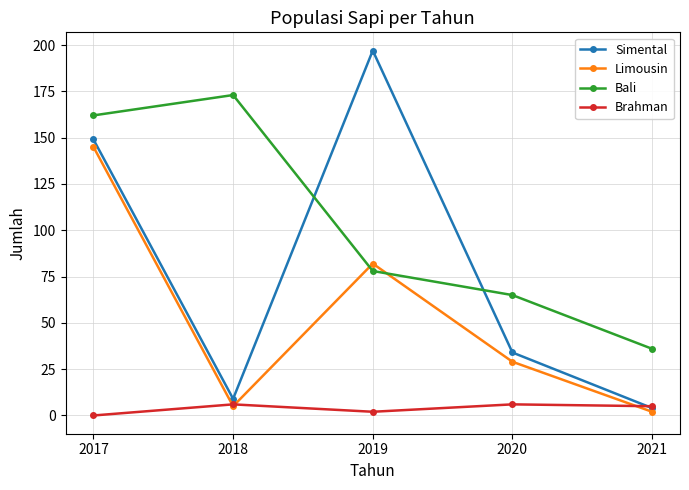

What is the difference between the highest and lowest values at 2020?

59